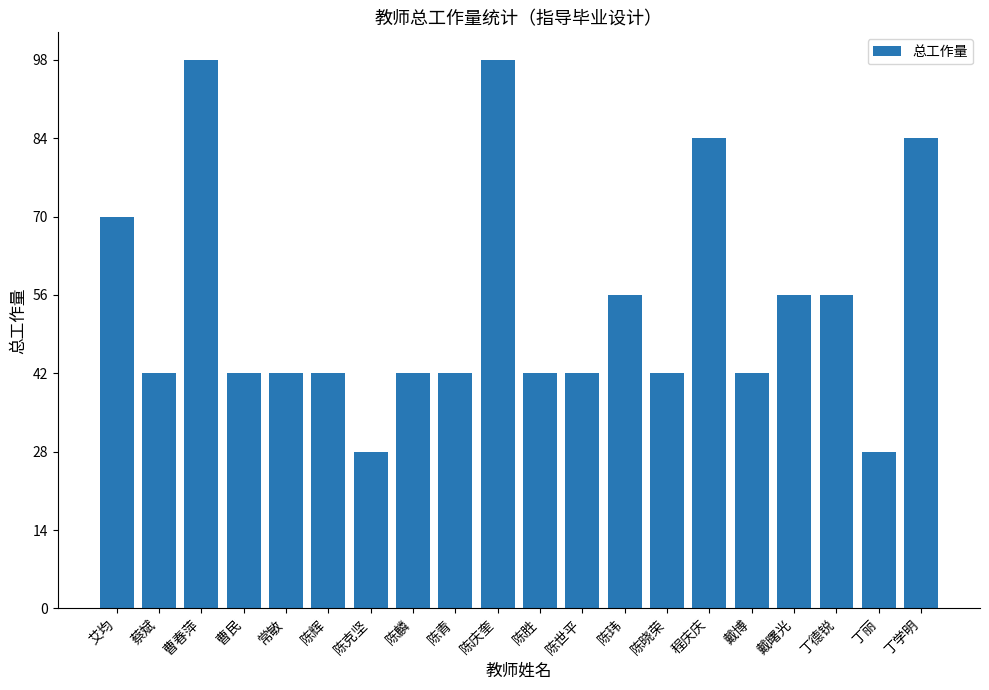

How many bars are there in total?

20